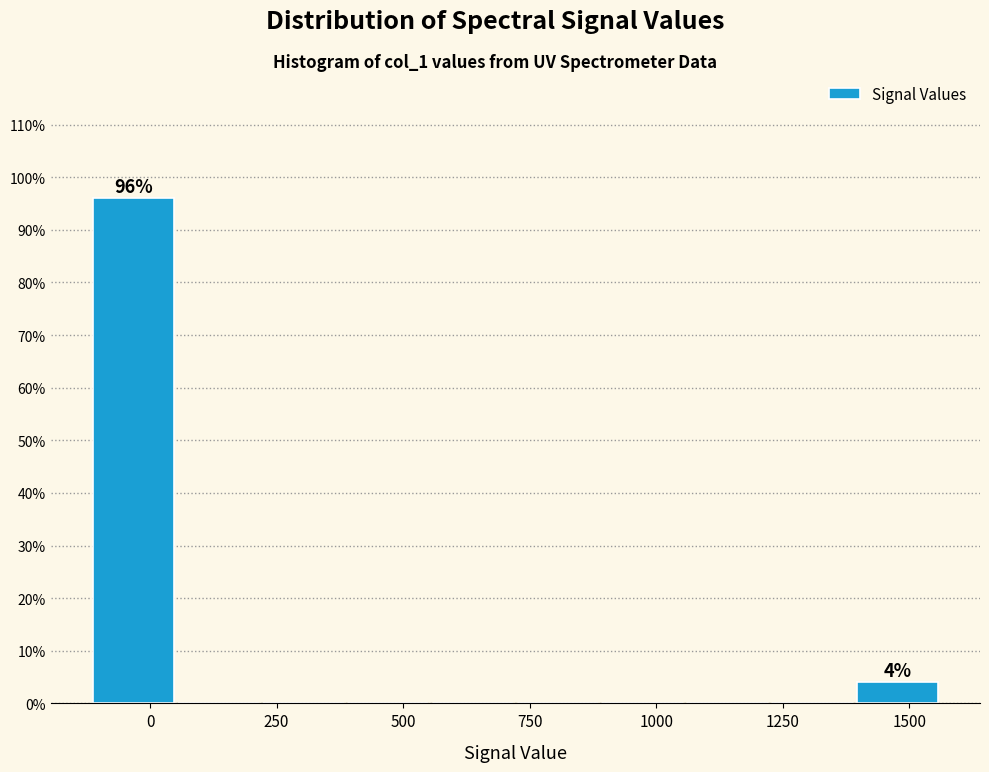

Read against the x-axis, roughly where is the centre of the tallest bar?

-50